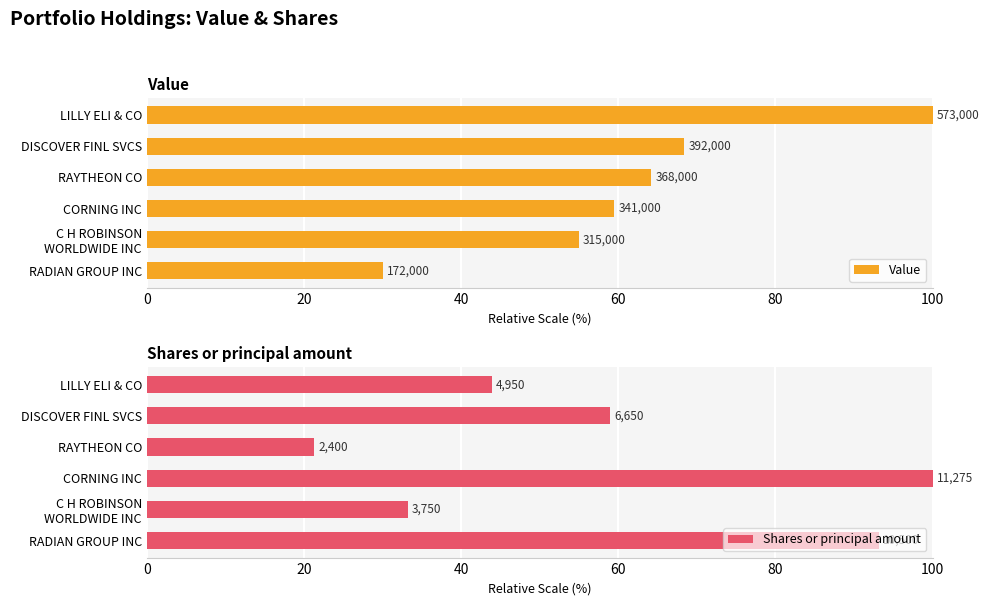

What is the average value of the Shares or principal amount series?

58.4